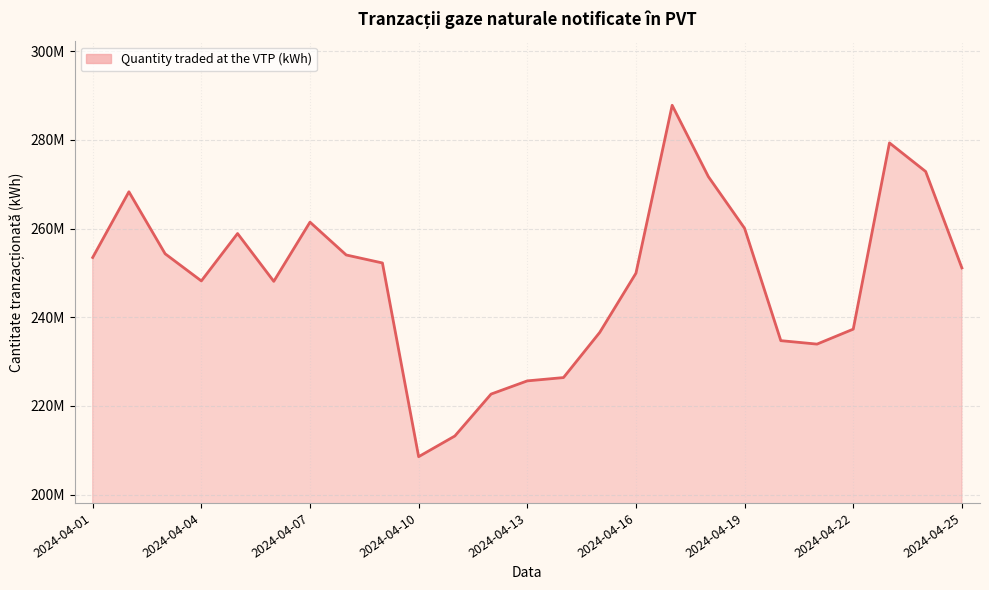

Does the chart display data point markers on the line(s)?

No